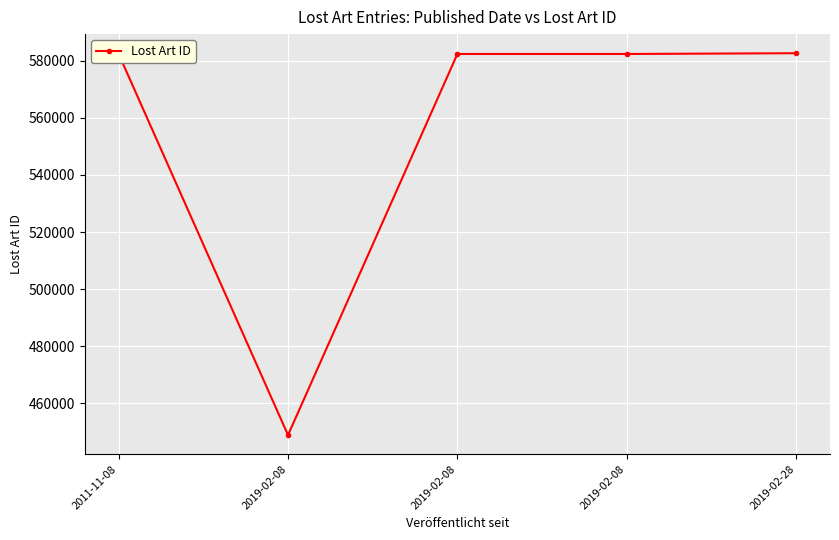

List the labels in order of value, largest first.

2019-02-28, 2011-11-08, 2019-02-08, 2019-02-08, 2019-02-08